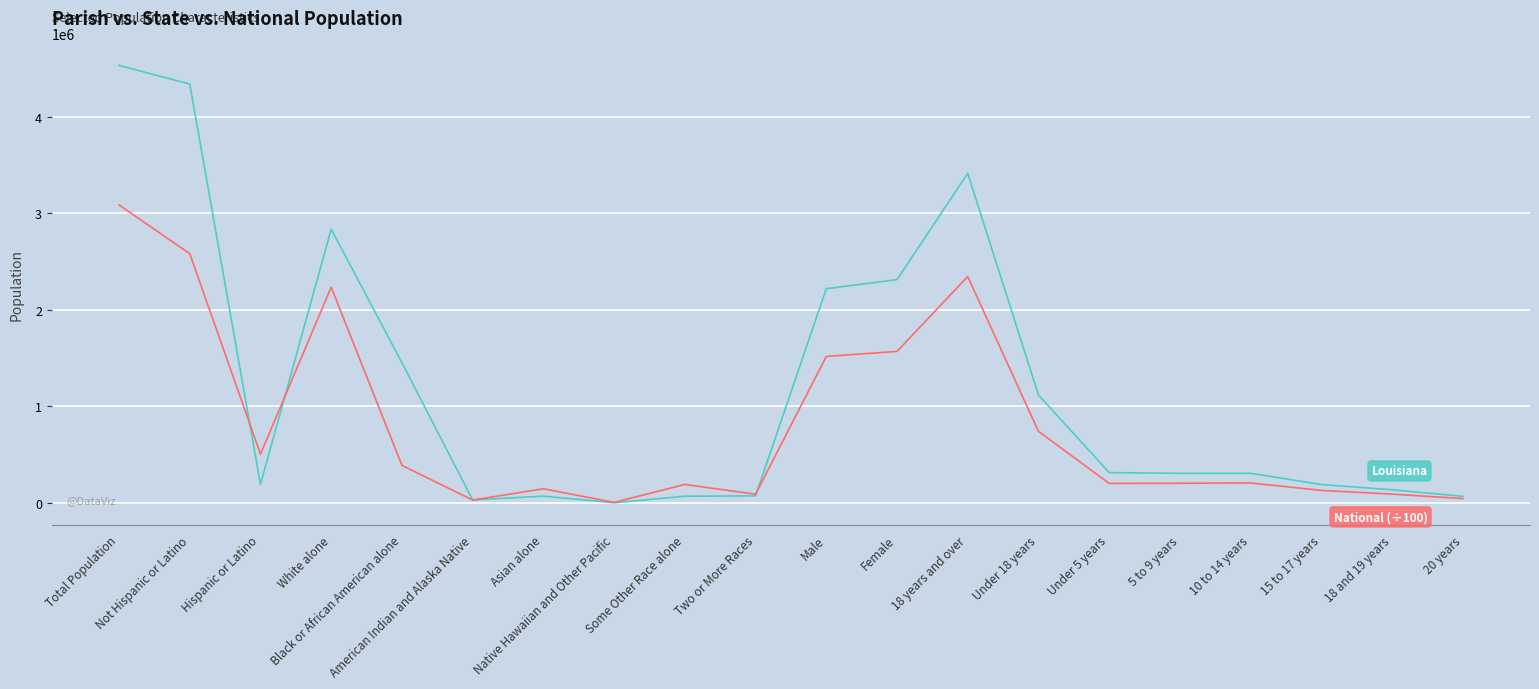

What is the maximum value shown in the chart?

4533372.0